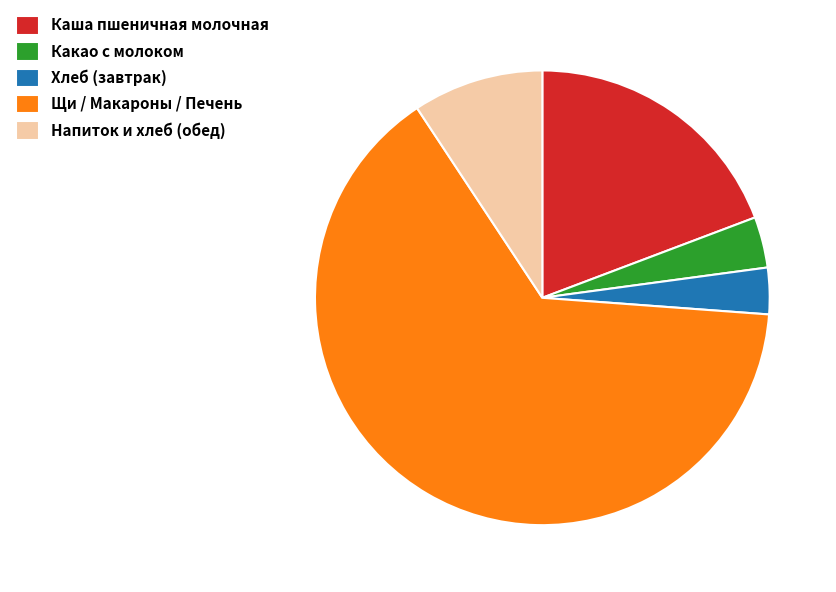

Count the number of slices in the pie.

5